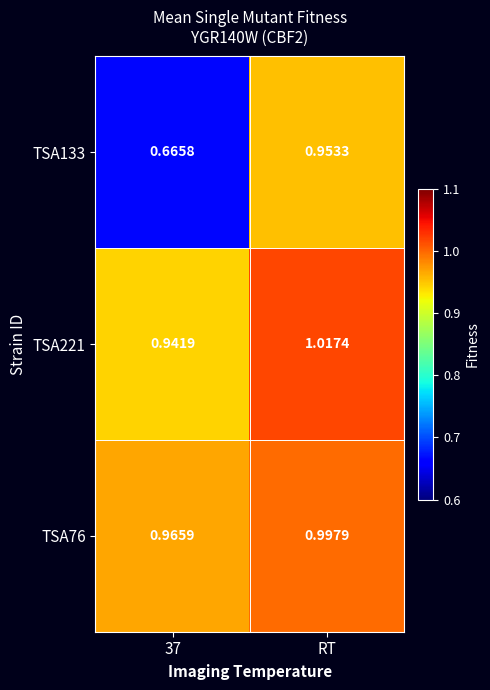

How many categories are shown in the chart?

2